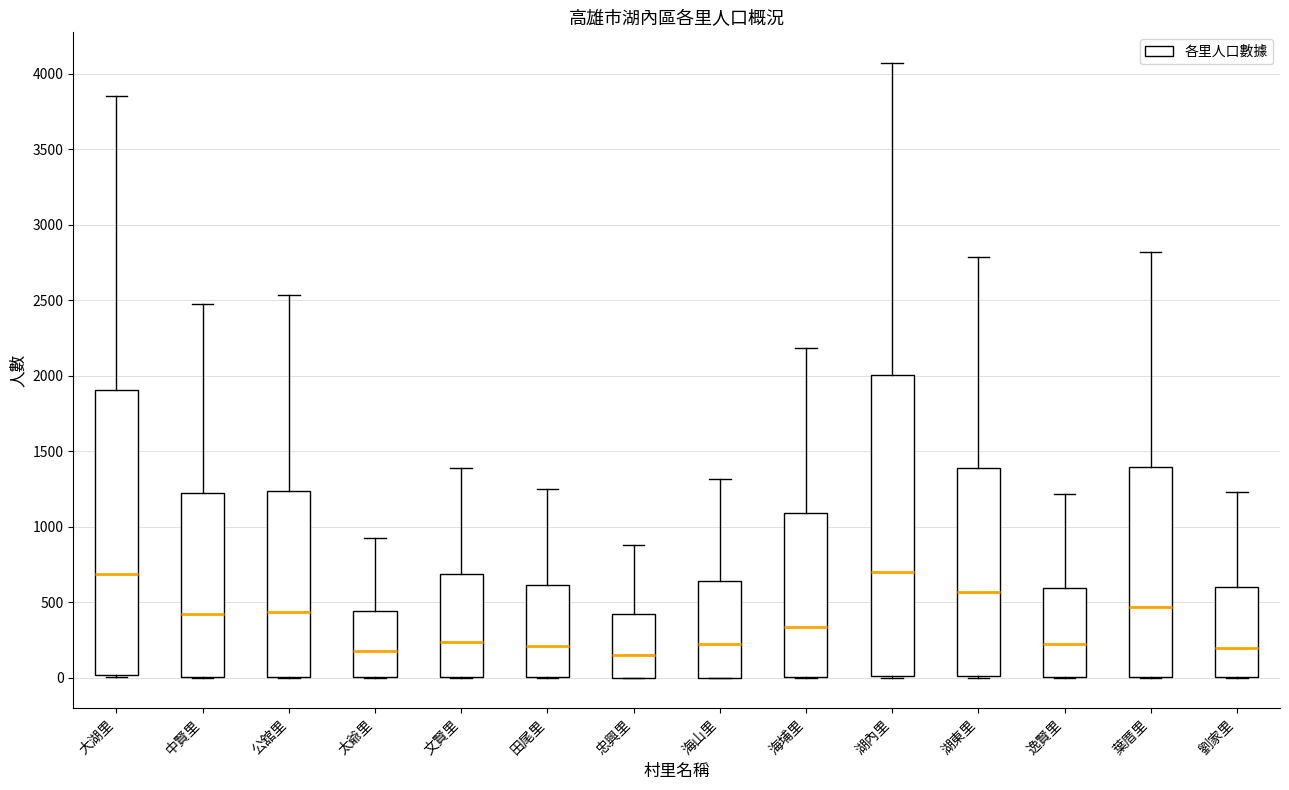

Where is the upper edge of the box for 忠興里 on the y-axis? The values are not printed on the chart, so give them approximately, as read against the axis.

400